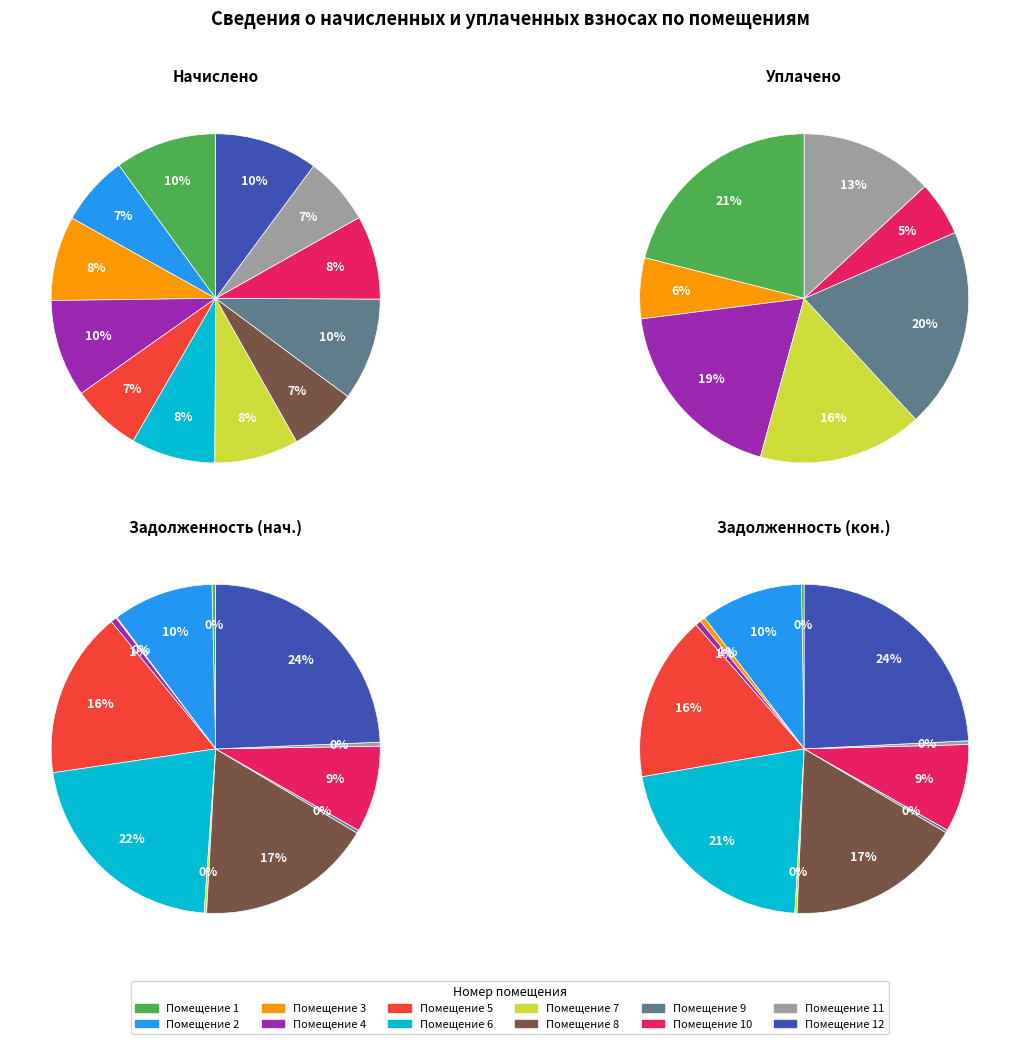

True or false: 10 accounts for 9% of the total.

True